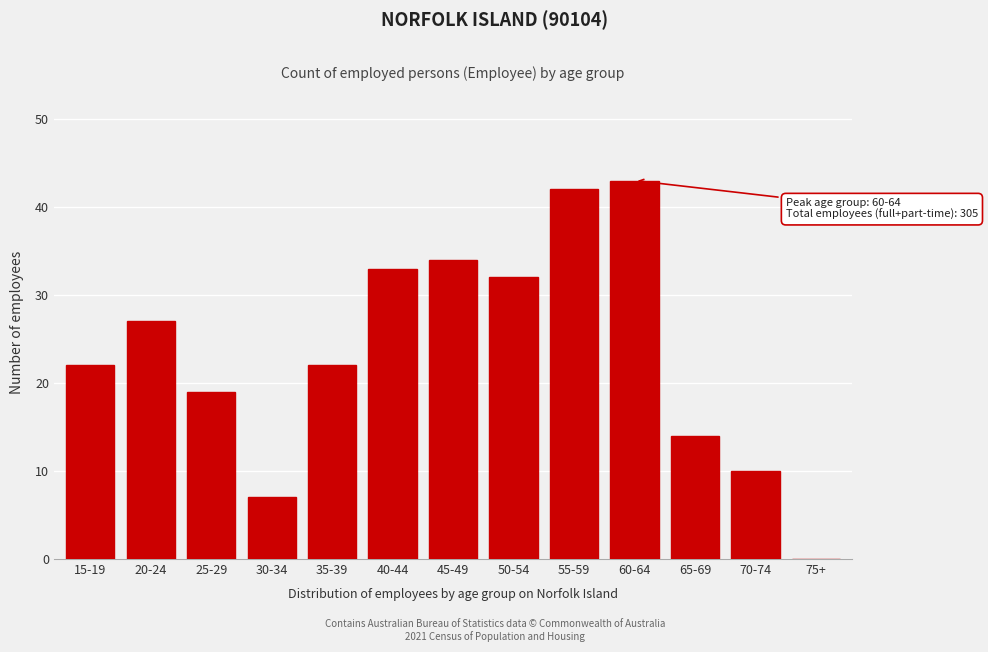

Reading right to left, what are all the values shown in this chart?

75+=0	70-74=10	65-69=14	60-64=43	55-59=42	50-54=32	45-49=34	40-44=33	35-39=22	30-34=7	25-29=19	20-24=27	15-19=22